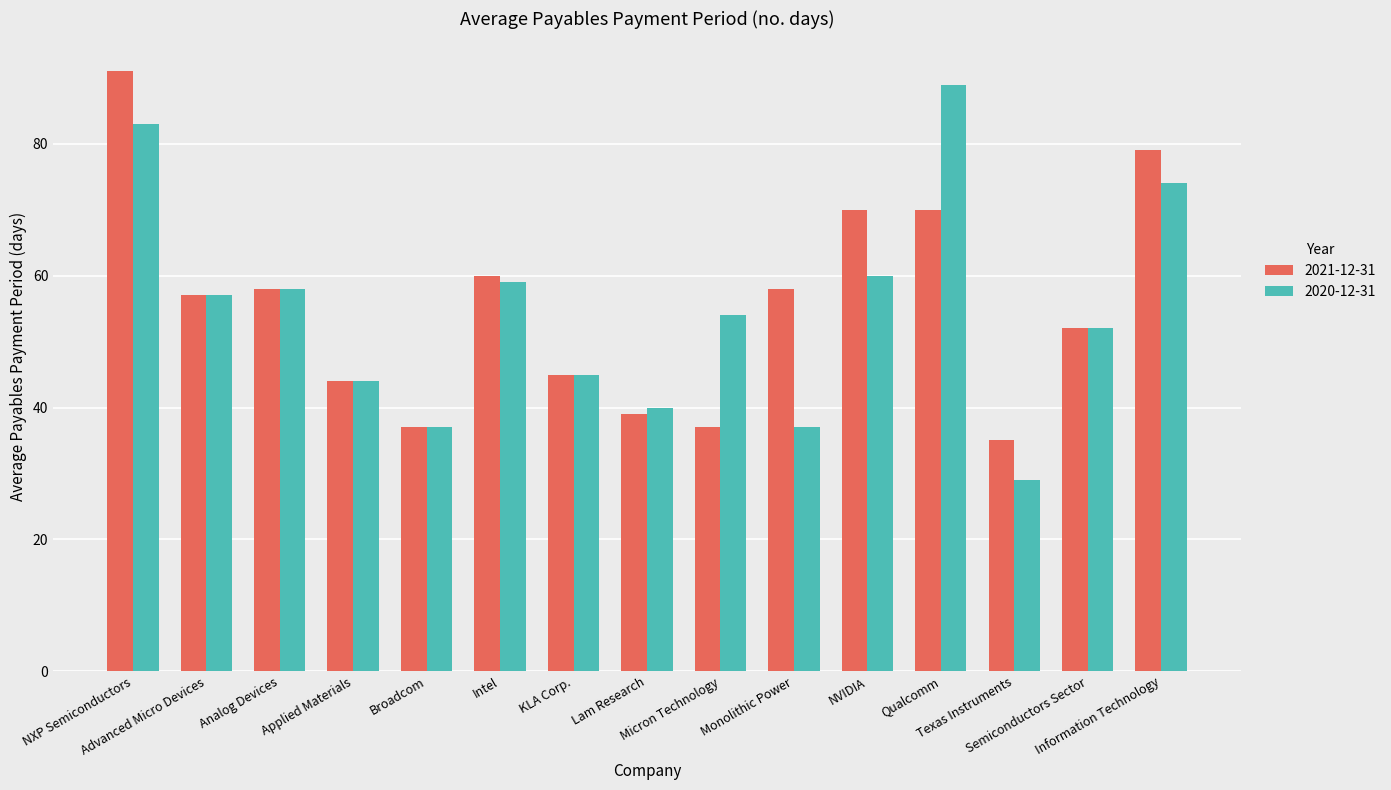

True or false: 2021-12-31 has a value of 57 at Advanced Micro Devices.

True